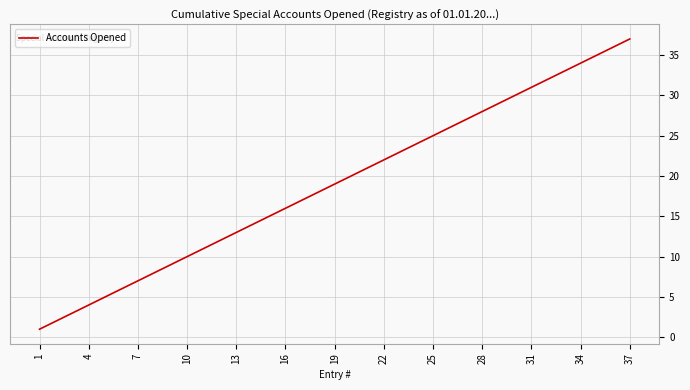

What is the greatest value displayed?

37